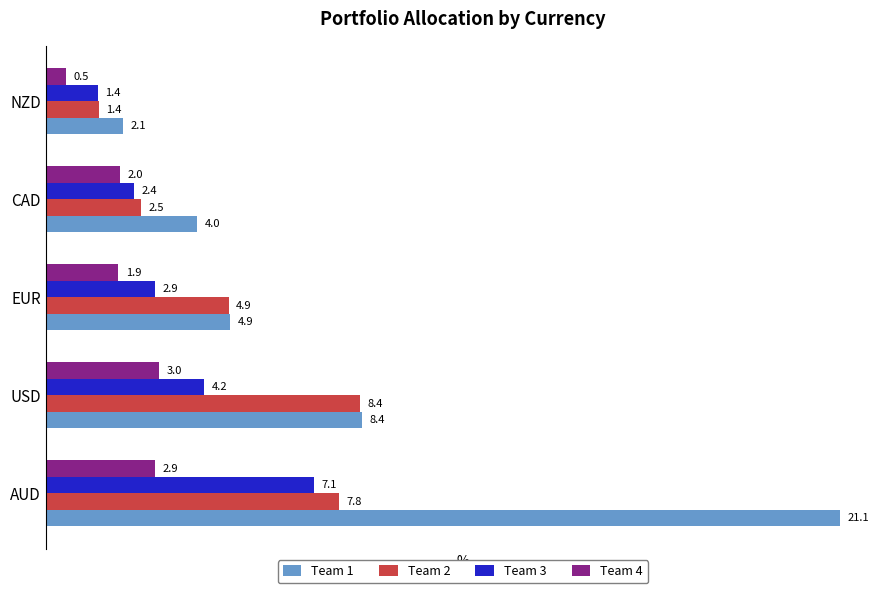

Which series has the largest total across all categories?

Team 1